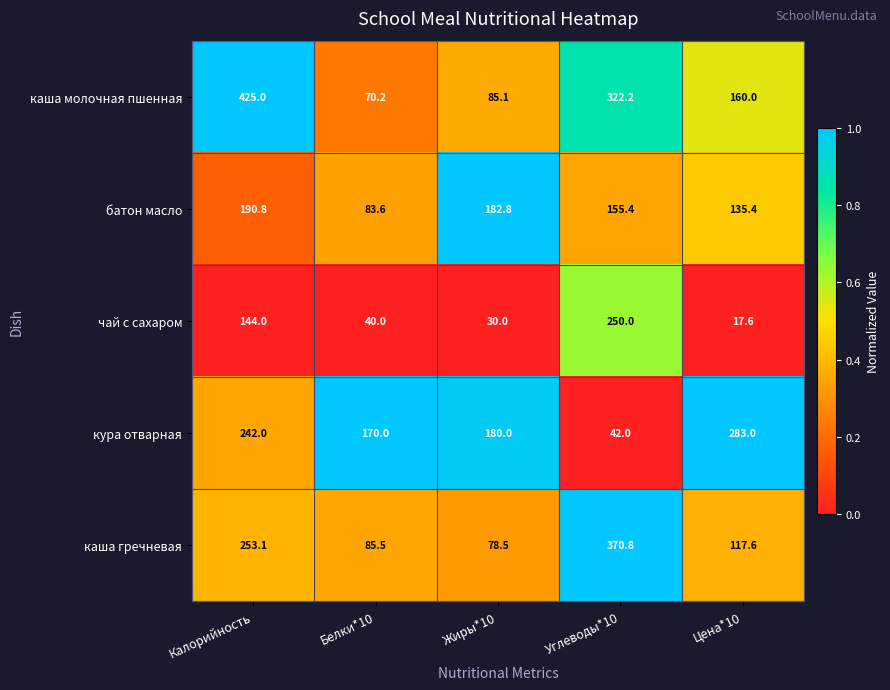

At how many categories does at least one series exceed 195?

3